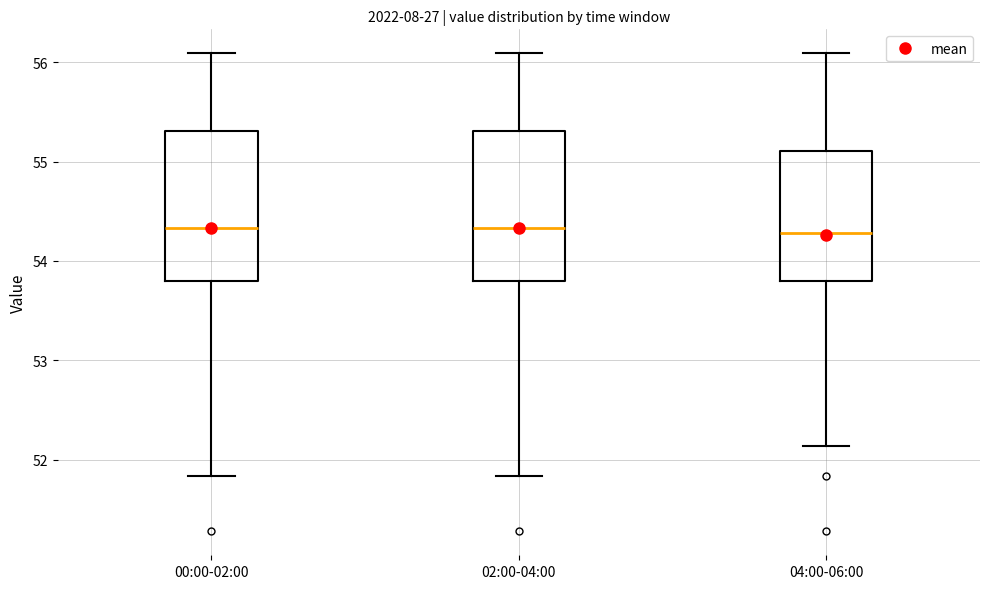

Where is the upper edge of the box for 02:00-04:00 on the y-axis? The values are not printed on the chart, so give them approximately, as read against the axis.

55.3